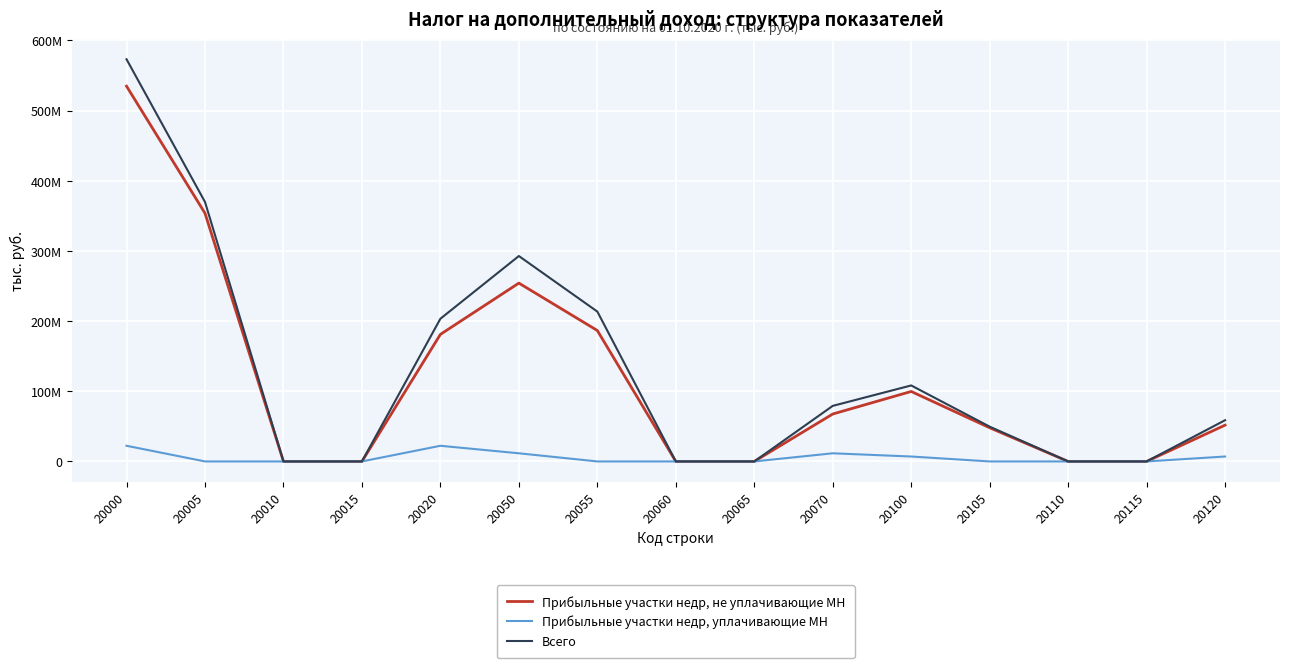

Does the chart display data point markers on the line(s)?

No